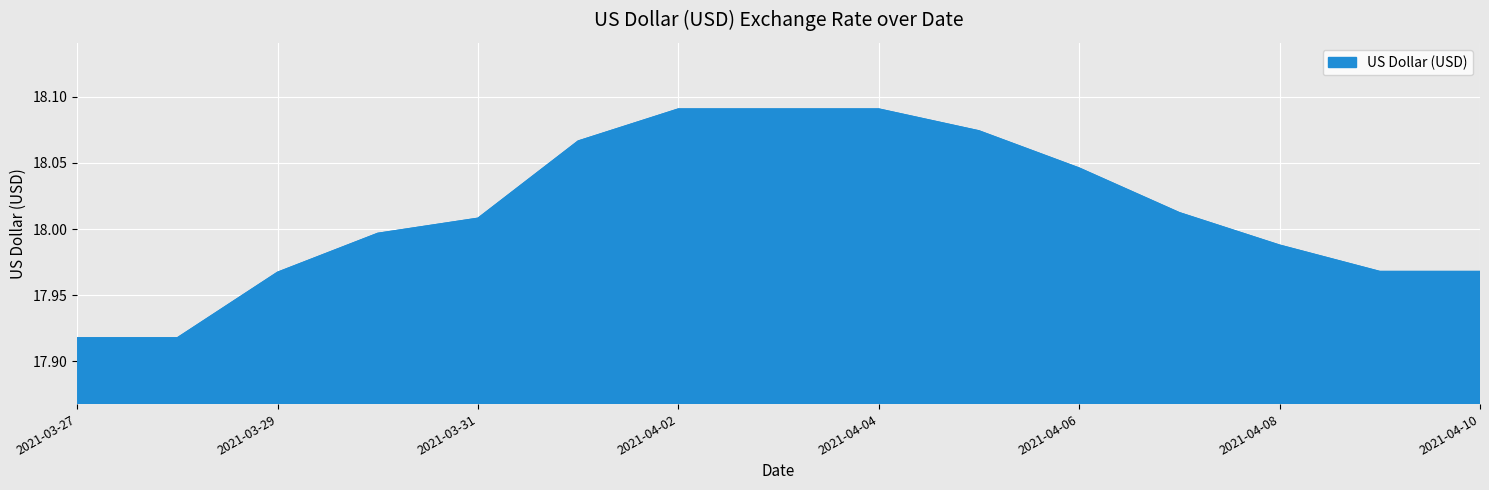

How many lines are shown in the chart?

1